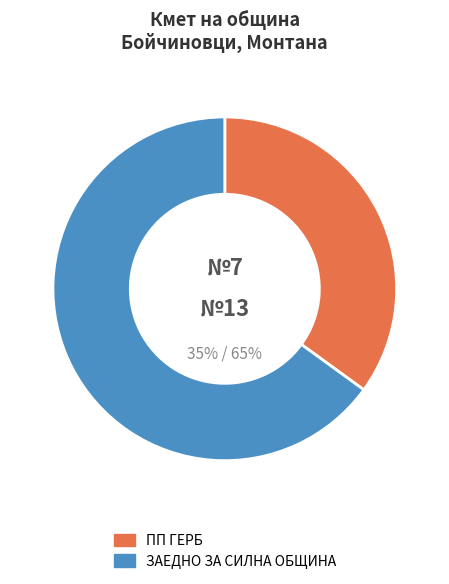

What is the change in value from НИКОЛАЙ ВАЛЕРИЕВ НАЧЕВ to СВЕТЛИН АЛЕКСИЕВ СРЕТЕНИЕВ?

+6